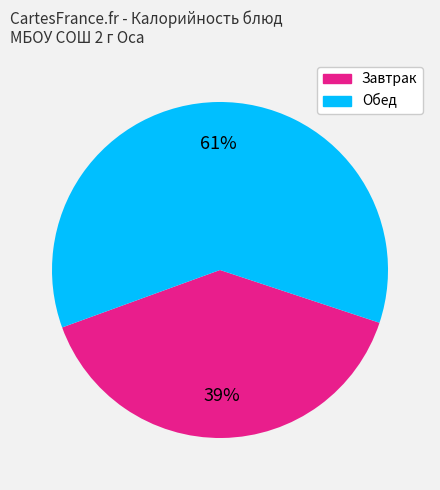

Is there a majority slice in this chart?

Yes